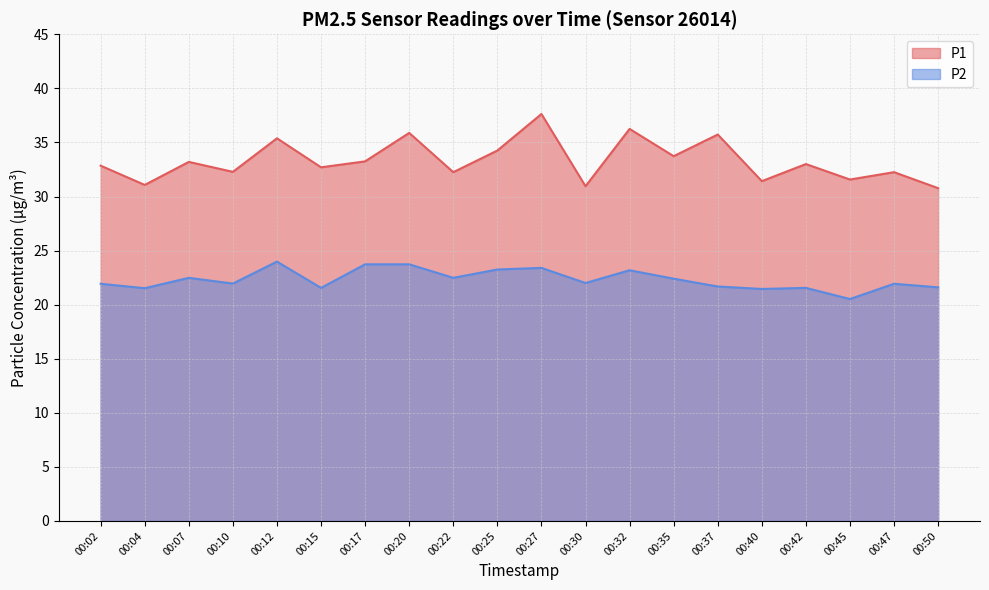

Which series has the widest spread of values?

P1